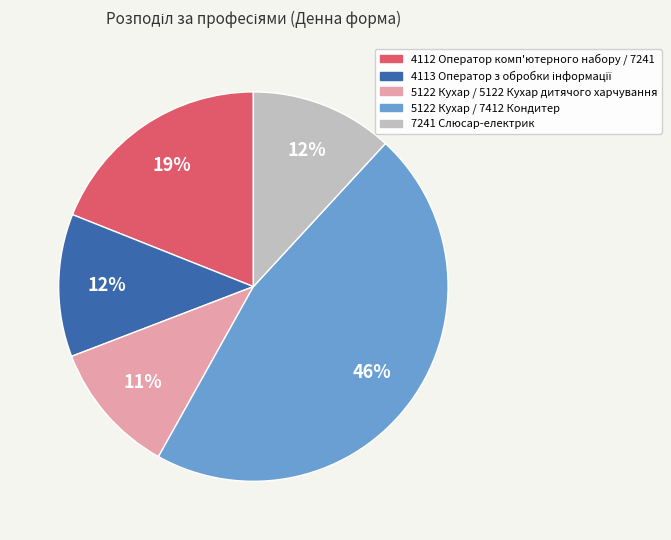

What percentage is the 7241 Слюсар-електрик slice, to the nearest percent?

12%